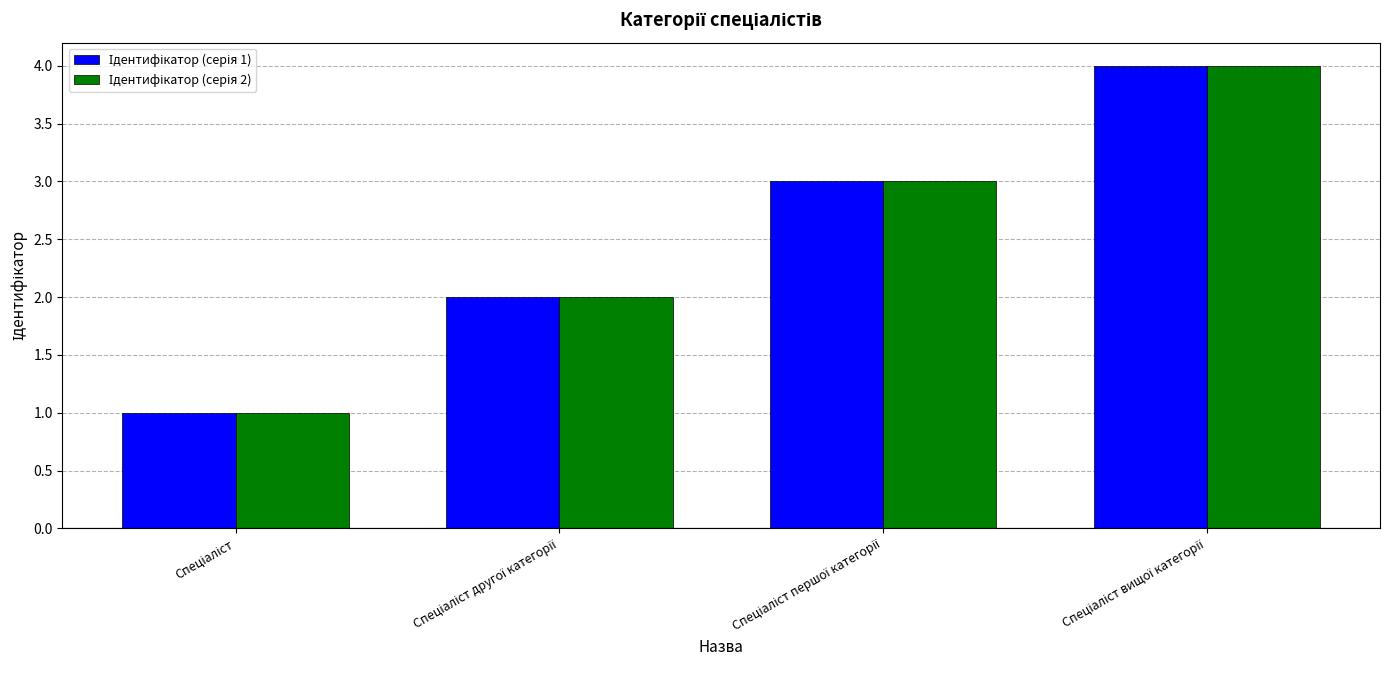

What is the maximum value shown in the chart?

4